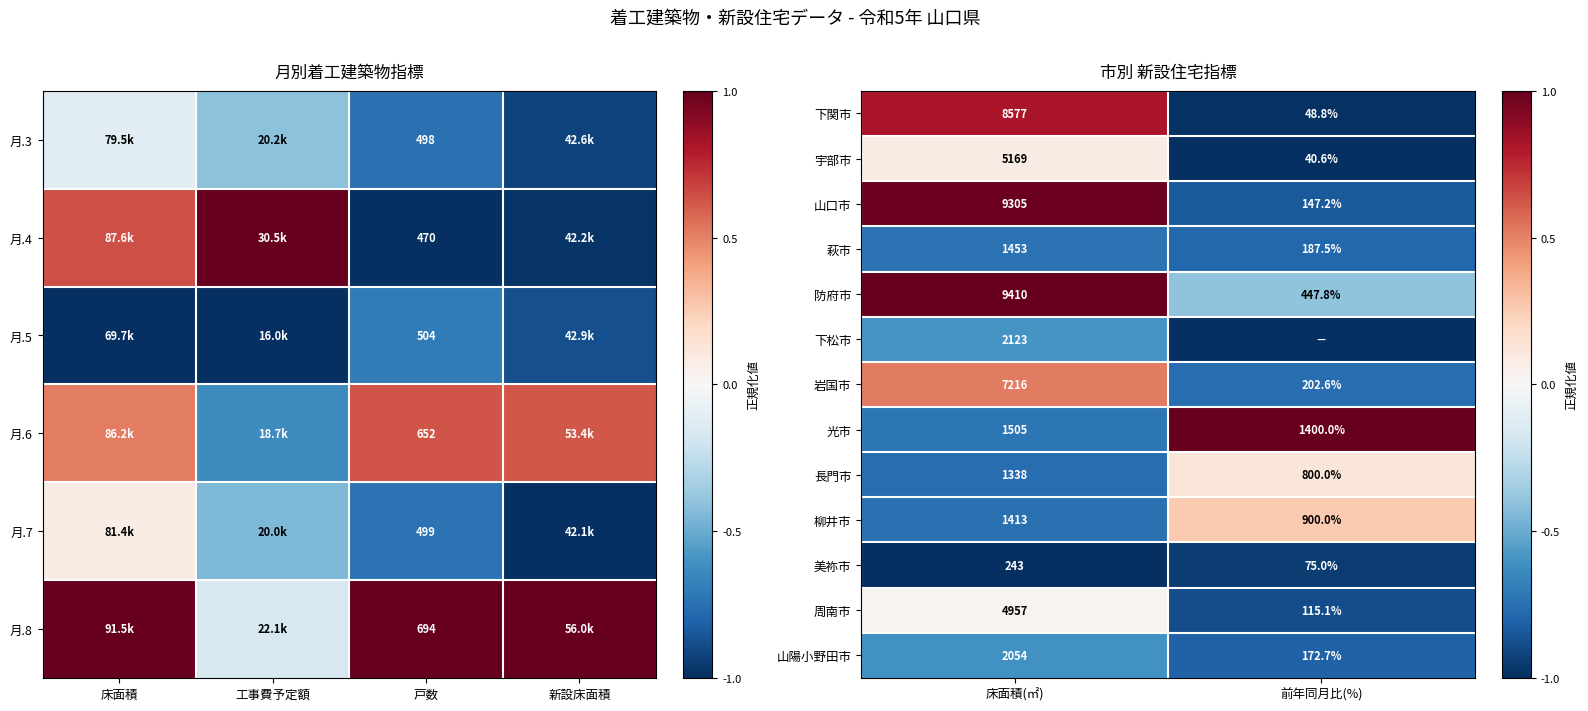

Where is 柳井市 nearest to the value 1156?

前年同月比(%)